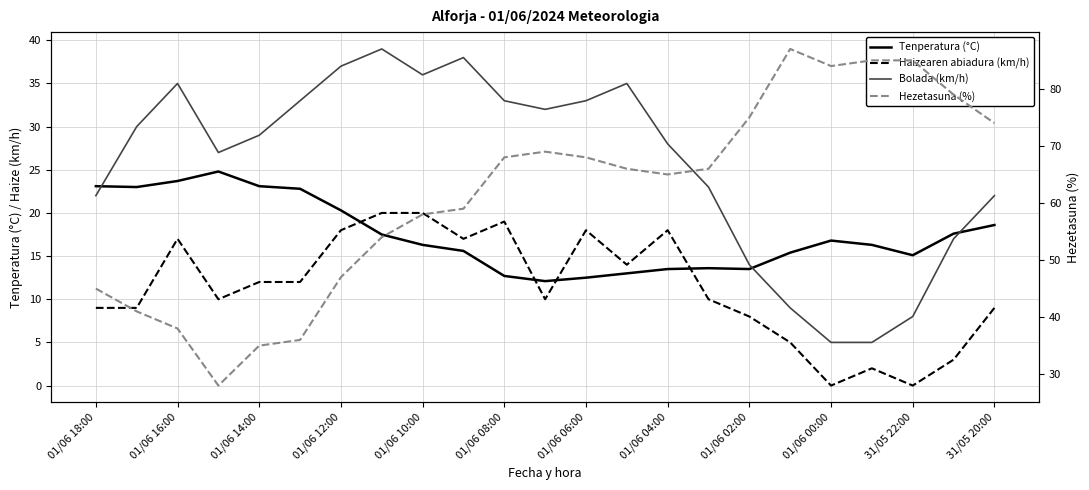

What value does the Tenperatura (°C) series have at 01/06 06:00?

12.5